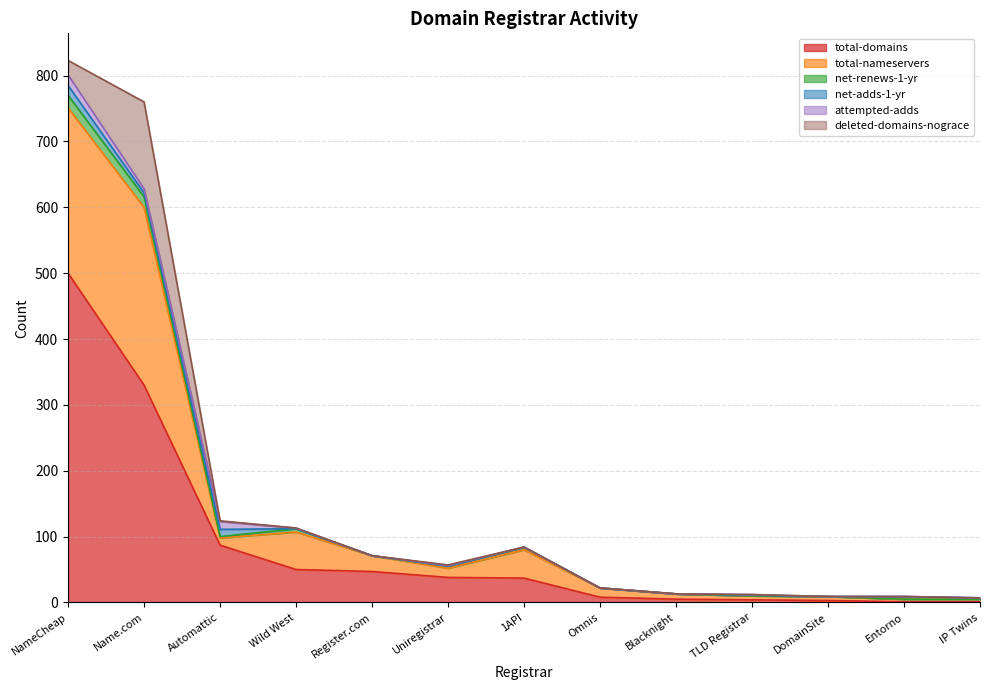

True or false: total-domains and net-renews-1-yr intersect in this chart.

False